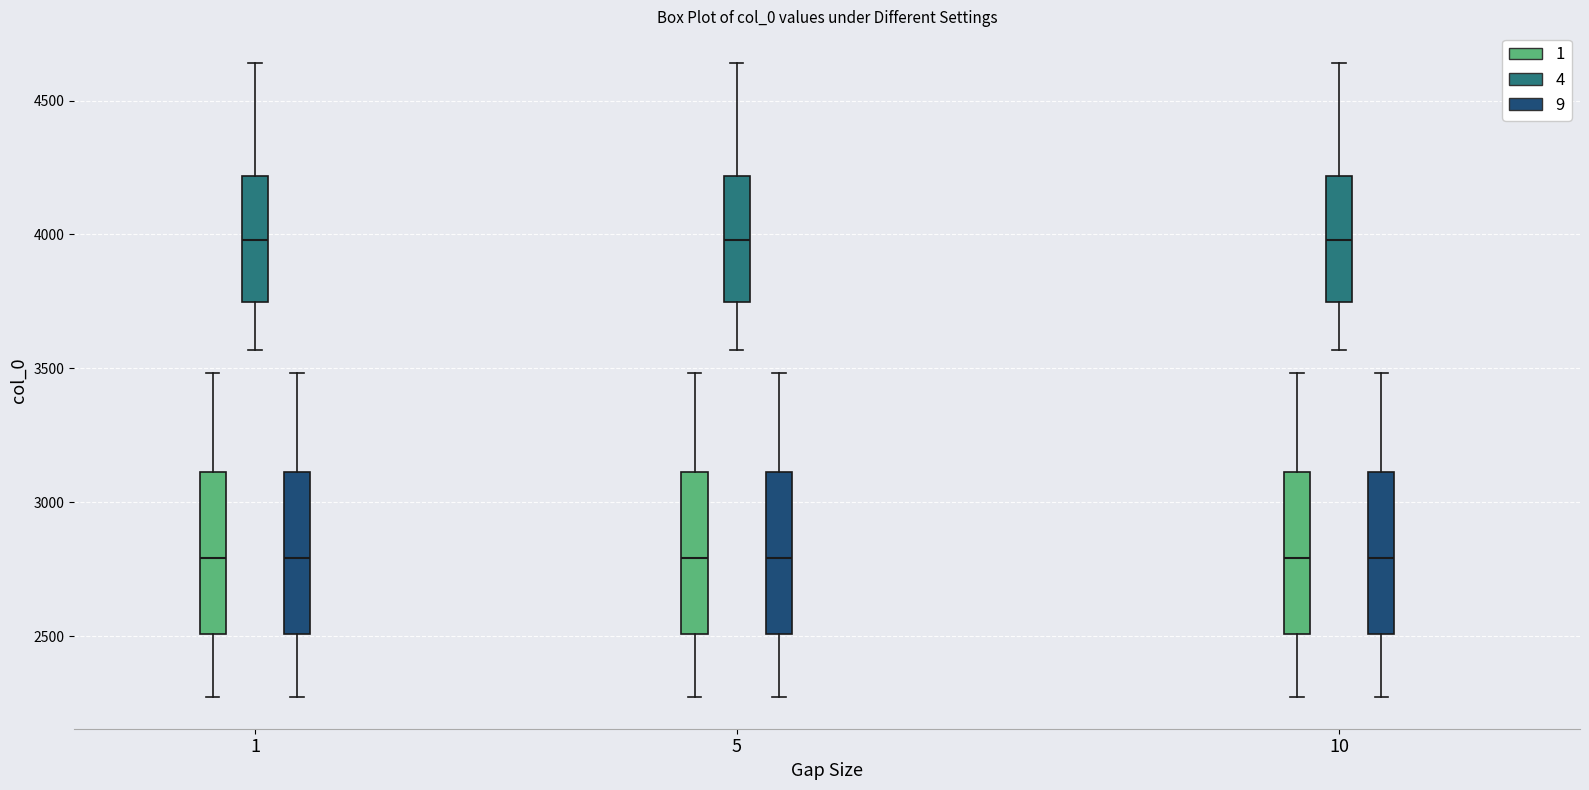

Reading left to right, read every box against the y-axis: the position of its median line, the range the box covers, and the ends of its whiskers. The values are not printed on the chart, so give them approximately, as read against the axis.

1 (1): median 2800, box 2500 to 3100, whiskers 2250 to 3500
1 (4): median 4000, box 3750 to 4200, whiskers 3550 to 4650
1 (9): median 2800, box 2500 to 3100, whiskers 2250 to 3500
5 (1): median 2800, box 2500 to 3100, whiskers 2250 to 3500
5 (4): median 4000, box 3750 to 4200, whiskers 3550 to 4650
5 (9): median 2800, box 2500 to 3100, whiskers 2250 to 3500
10 (1): median 2800, box 2500 to 3100, whiskers 2250 to 3500
10 (4): median 4000, box 3750 to 4200, whiskers 3550 to 4650
10 (9): median 2800, box 2500 to 3100, whiskers 2250 to 3500